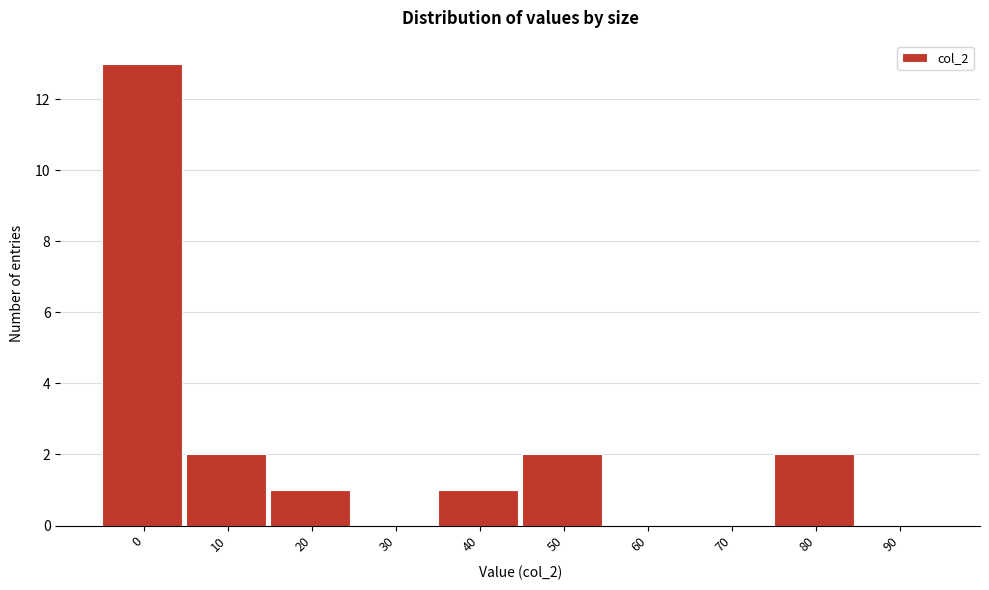

Reading left to right, extract all data points from this chart.

0=13	10=2	20=1	30=0	40=1	50=2	60=0	70=0	80=2	90=0